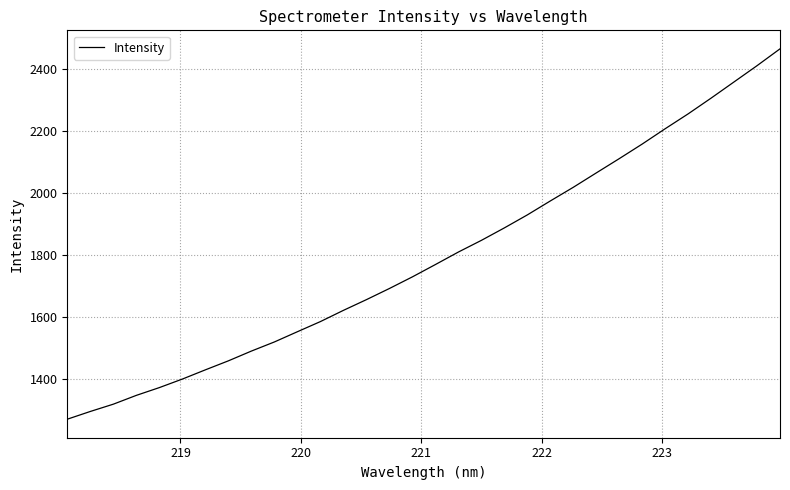

Count the number of data series in this chart.

1